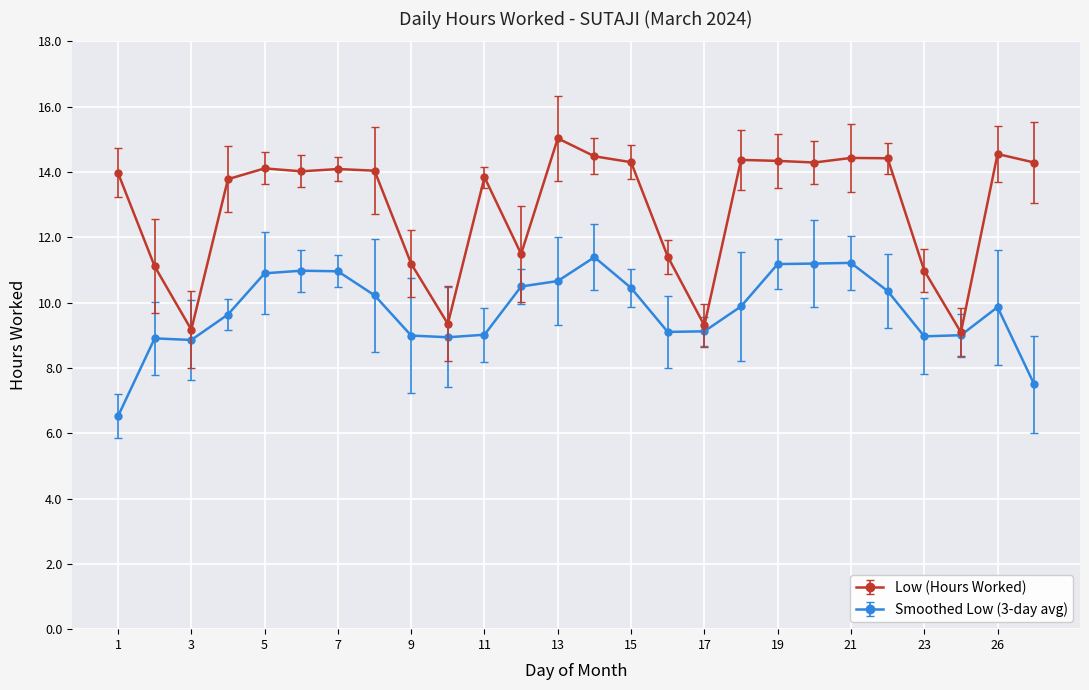

Count the number of categories in the chart.

26